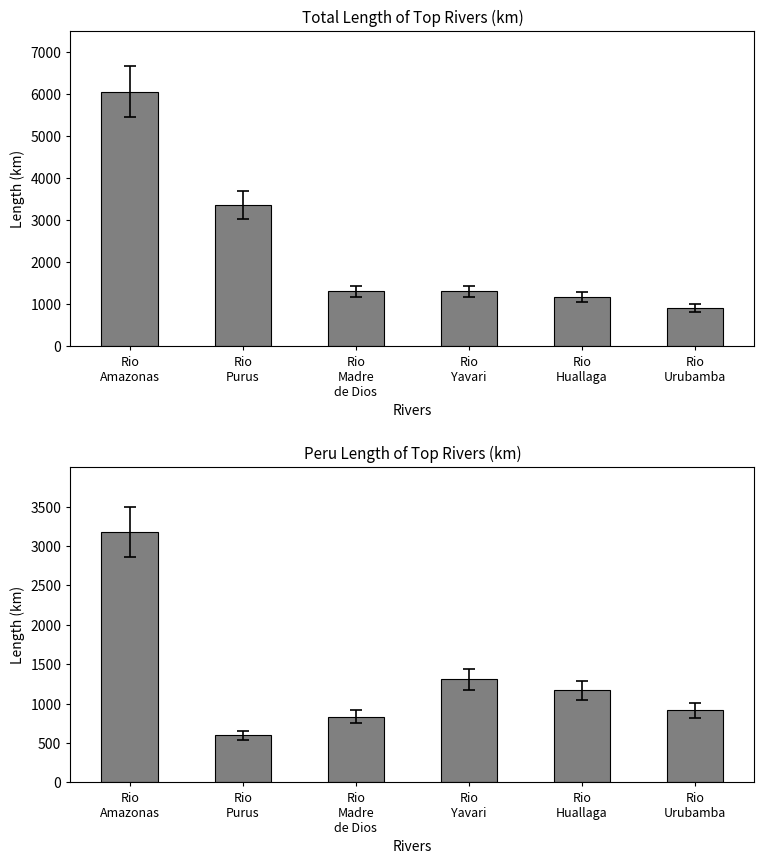

What is the value of the Long. Peru bar at the 5th from the left?

1169.0